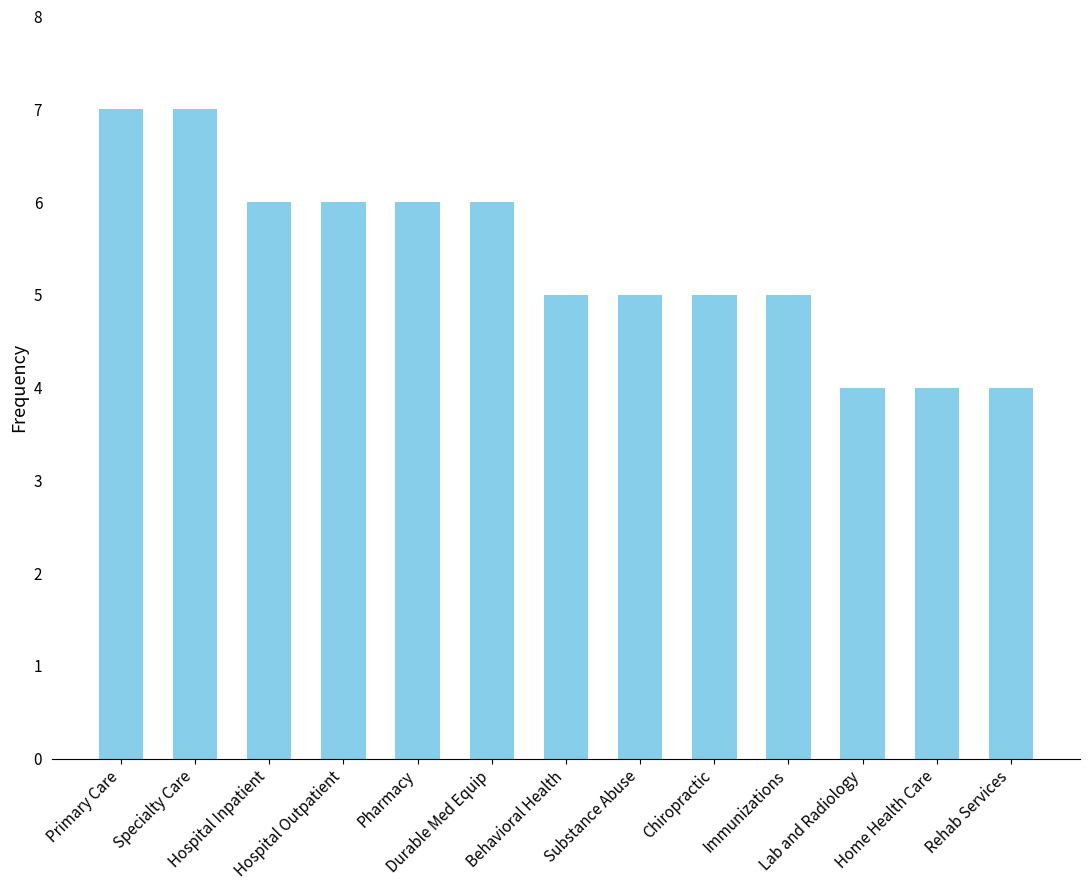

What is the minimum value shown in the chart?

4